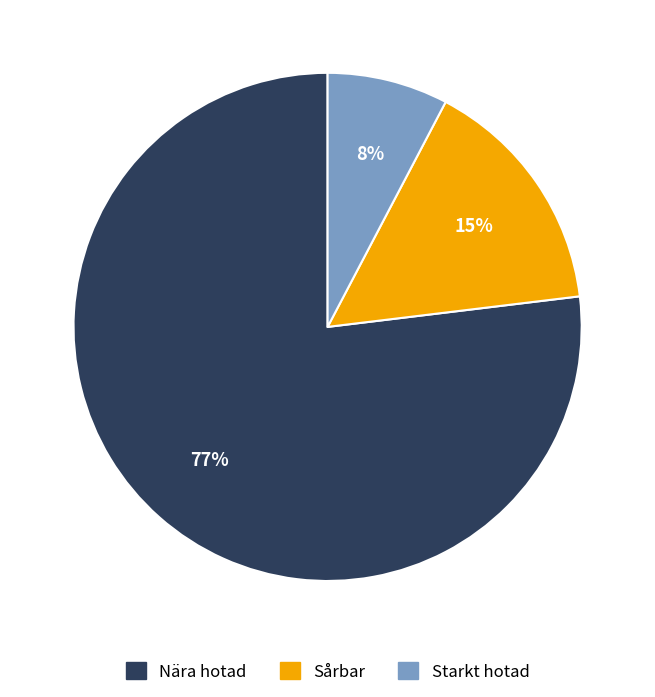

How many segments does this pie chart have?

3